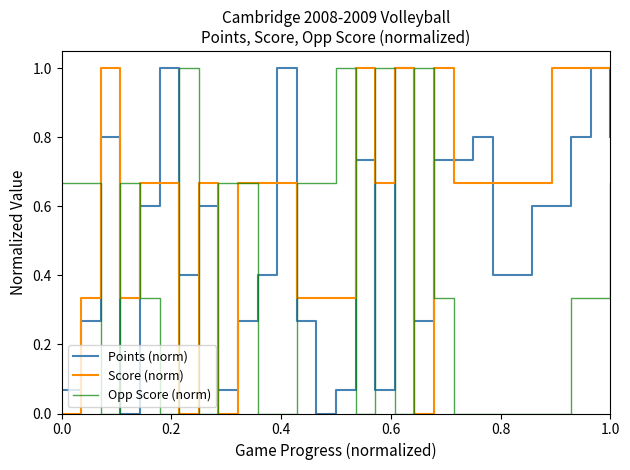

Which series has the largest total across all categories?

Score (norm)